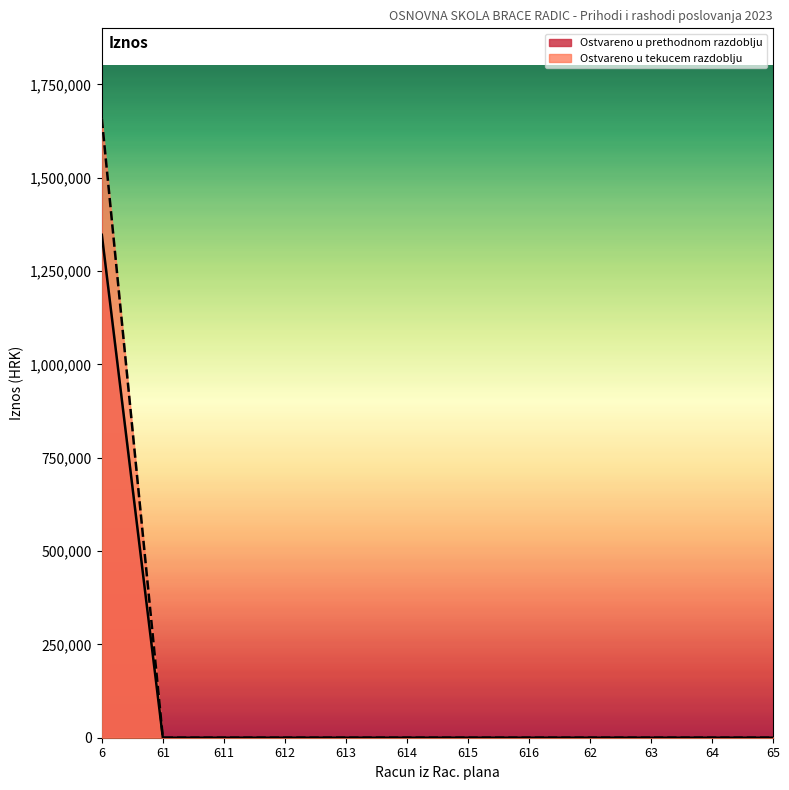

True or false: Ostvareno u tekucem razdoblju and Ostvareno u prethodnom razdoblju cross at least once.

False